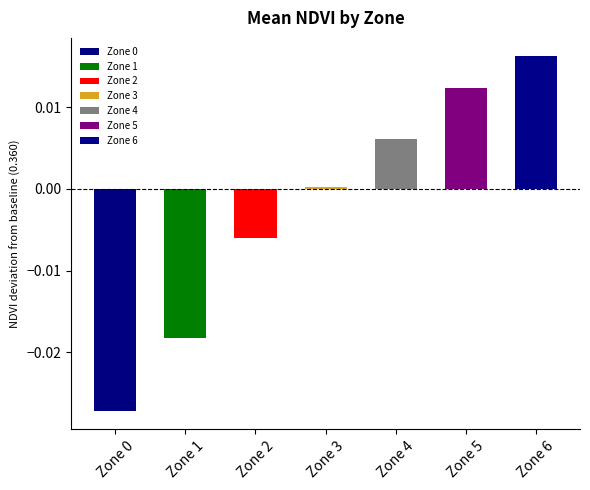

Between Zone 1 and Zone 5, which is larger?

Zone 5